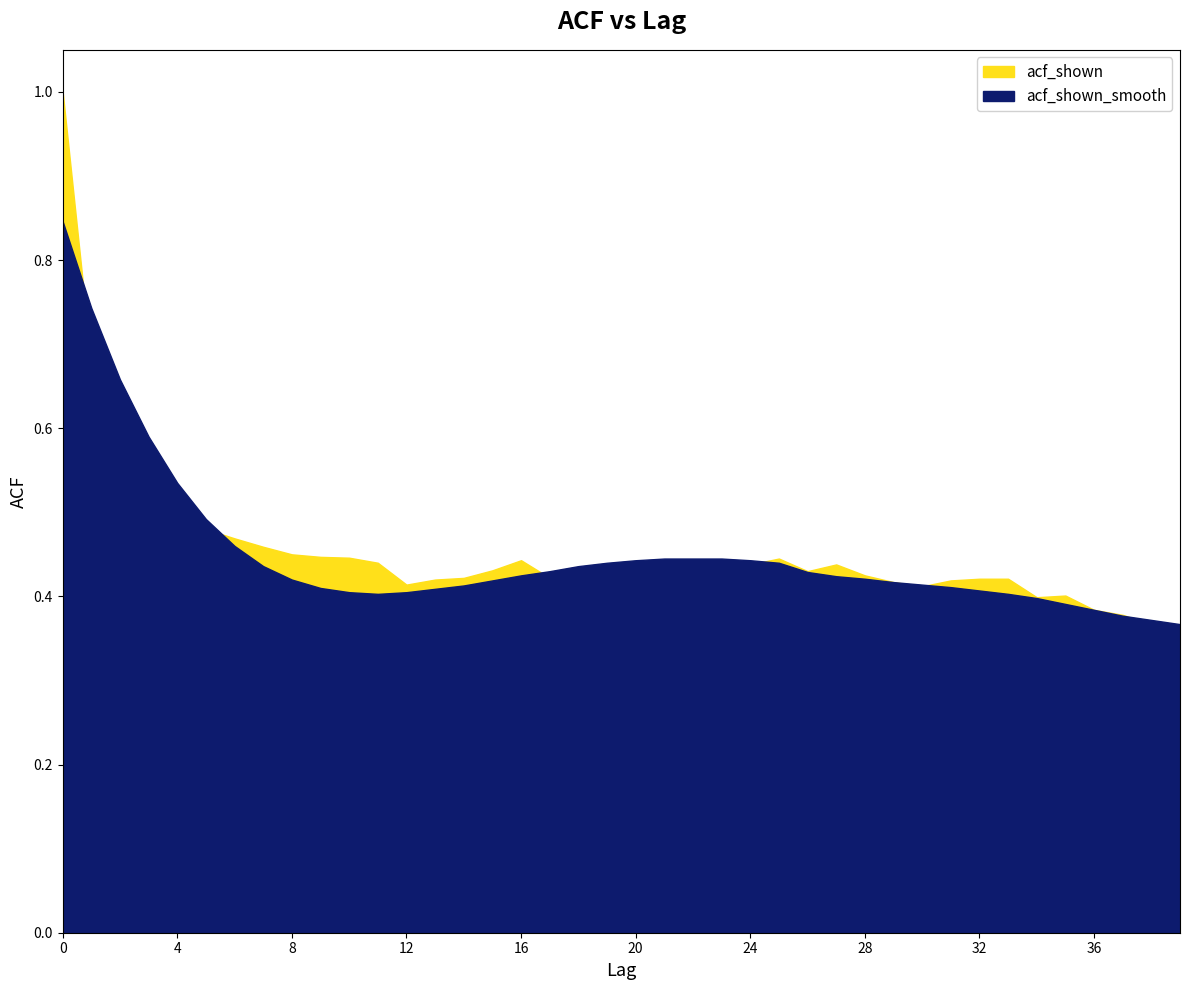

Is it true that acf_shown_smooth equals 0.4 at 25?

True